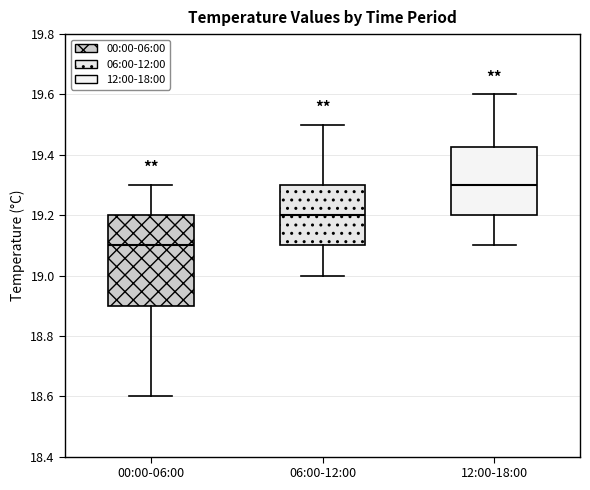

Reading left to right, transcribe this box plot: for each box, give where its median line is, the range the box spans, and where its two whiskers end, as read against the y-axis. The values are not printed on the chart, so give them approximately, as read against the axis.

00:00-06:00: median 19.10, box 18.90 to 19.20, whiskers 18.60 to 19.30
06:00-12:00: median 19.20, box 19.10 to 19.30, whiskers 19.00 to 19.50
12:00-18:00: median 19.30, box 19.20 to 19.42, whiskers 19.10 to 19.60